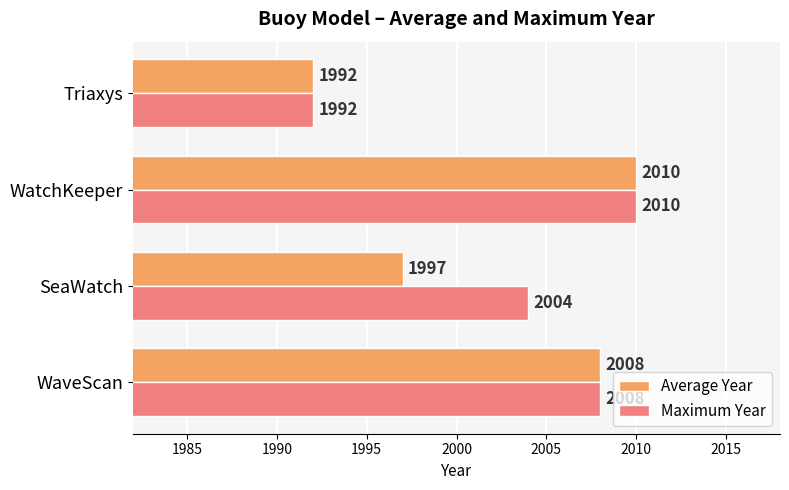

What are all the series names shown in the legend?

Average Year, Maximum Year